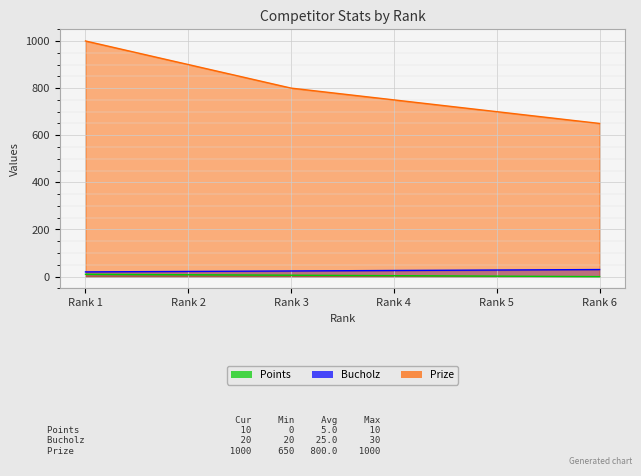

True or false: Points has a value of 17 at Rank 1.

False